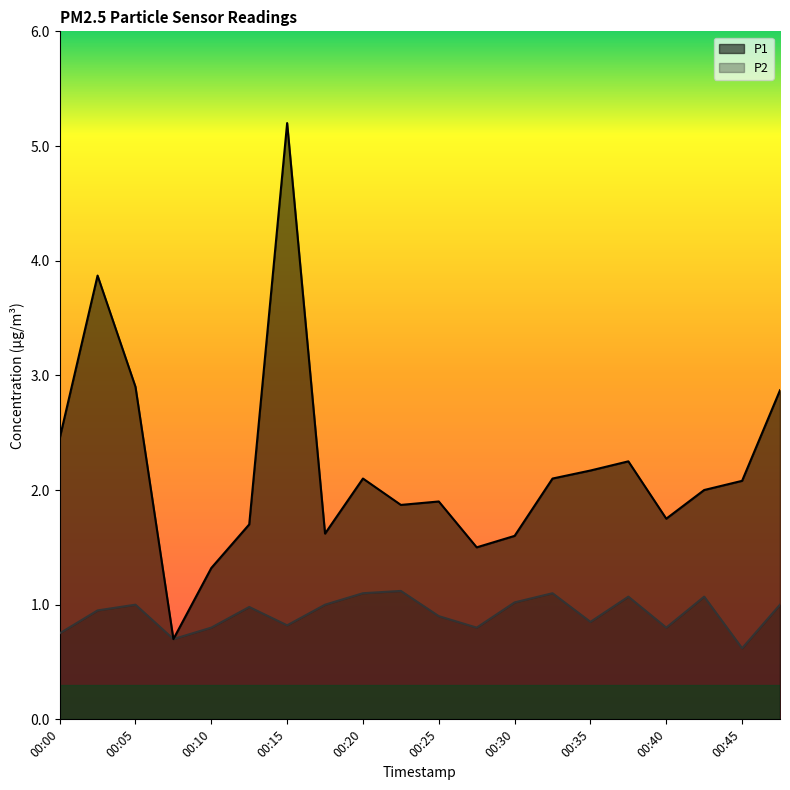

Rank the series by their maximum value, from highest to lowest.

P1, P2